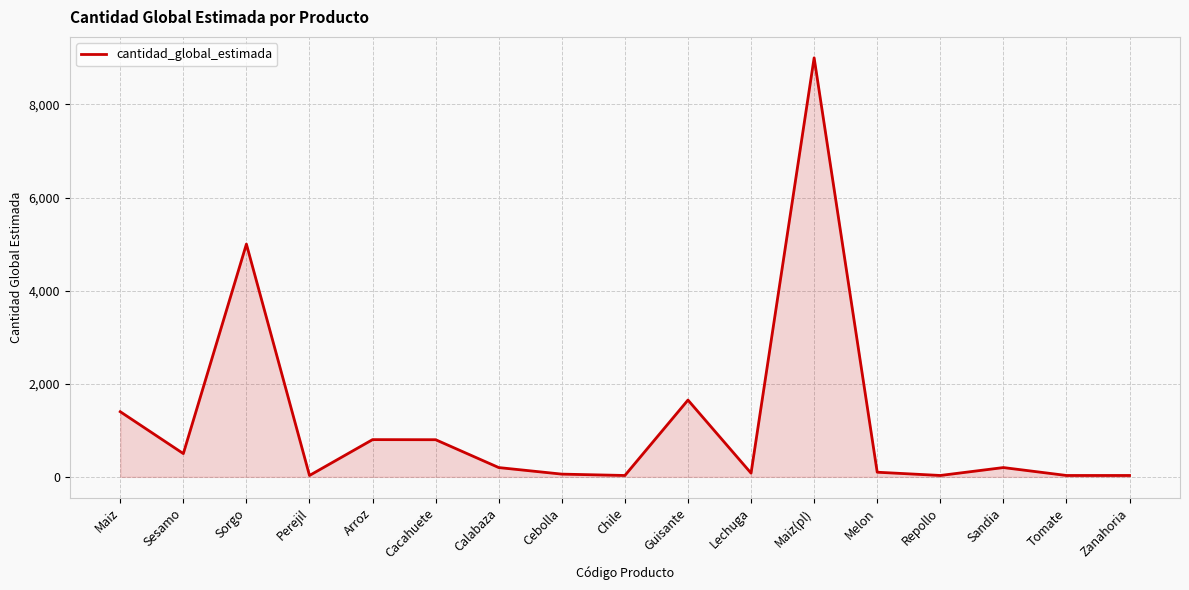

Between Arroz and Maiz(pl), which is larger?

Maiz(pl)